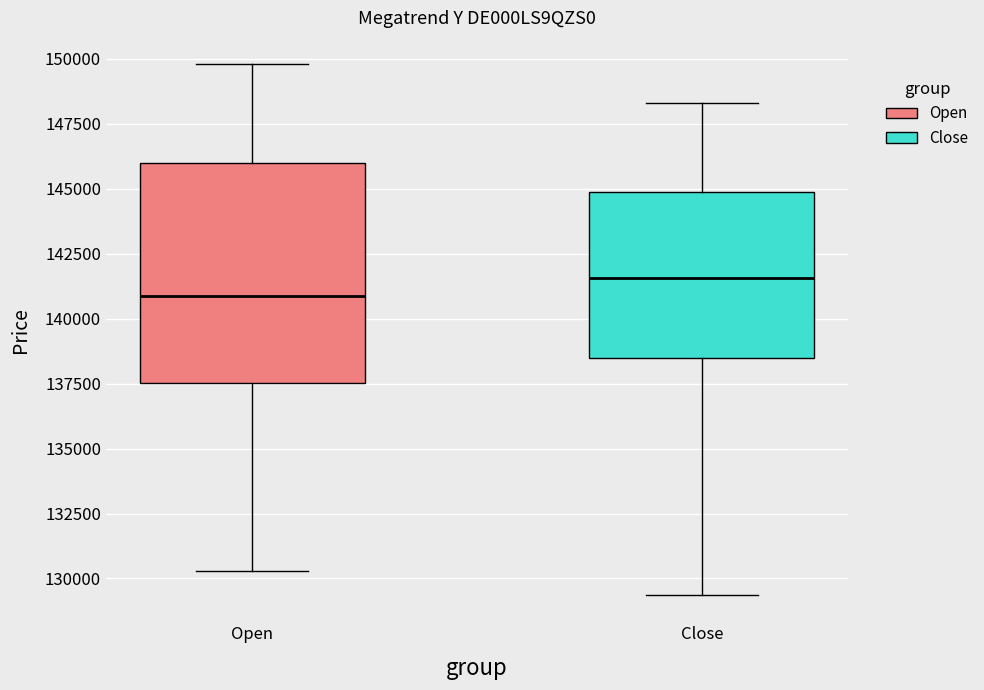

Where does the median line of the box for Open sit on the y-axis? The values are not printed on the chart, so give them approximately, as read against the axis.

141000